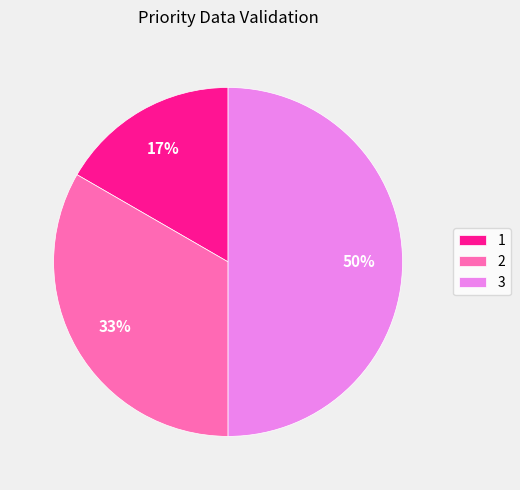

Which slice is the smallest?

1